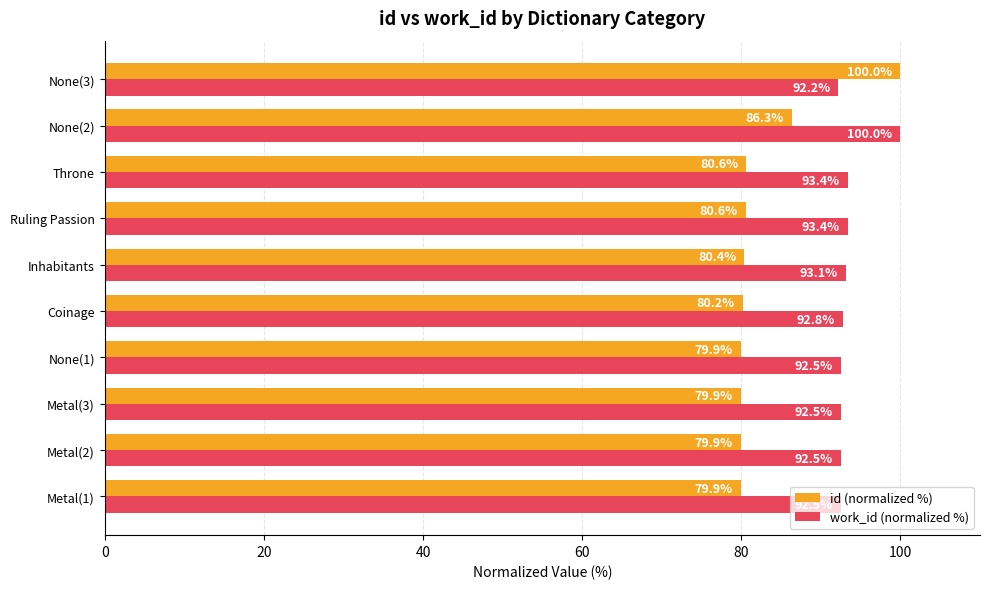

What is the sum of all work_id (normalized %) values?

934.9